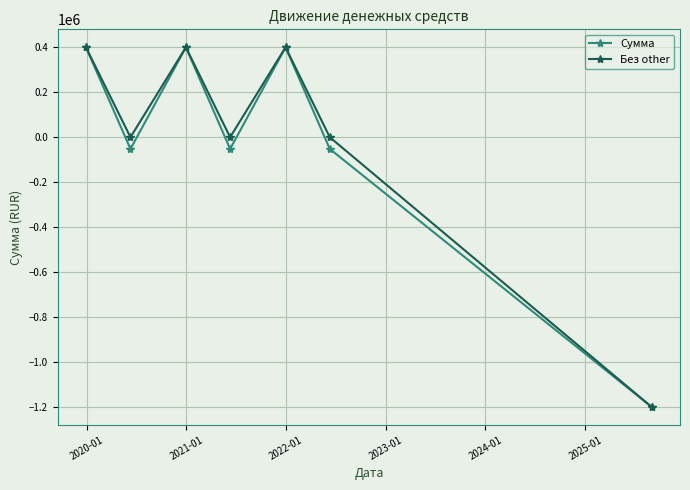

What is the greatest value displayed?

400000